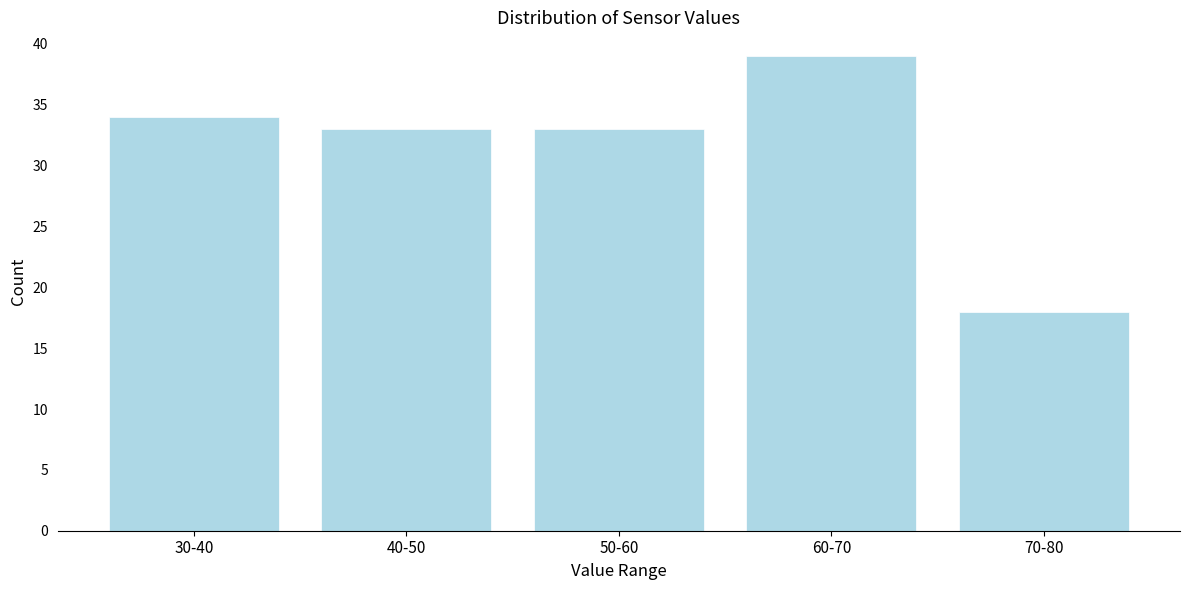

Reading right to left, list all the values displayed in this chart.

18	39	33	33	34